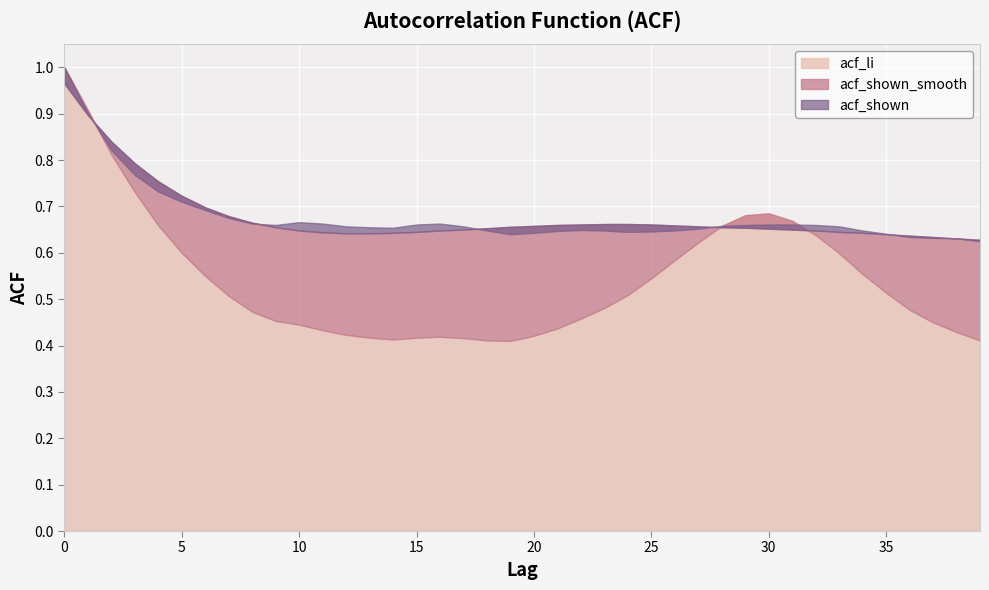

True or false: acf_li has a value of 0.3 at 12.

False